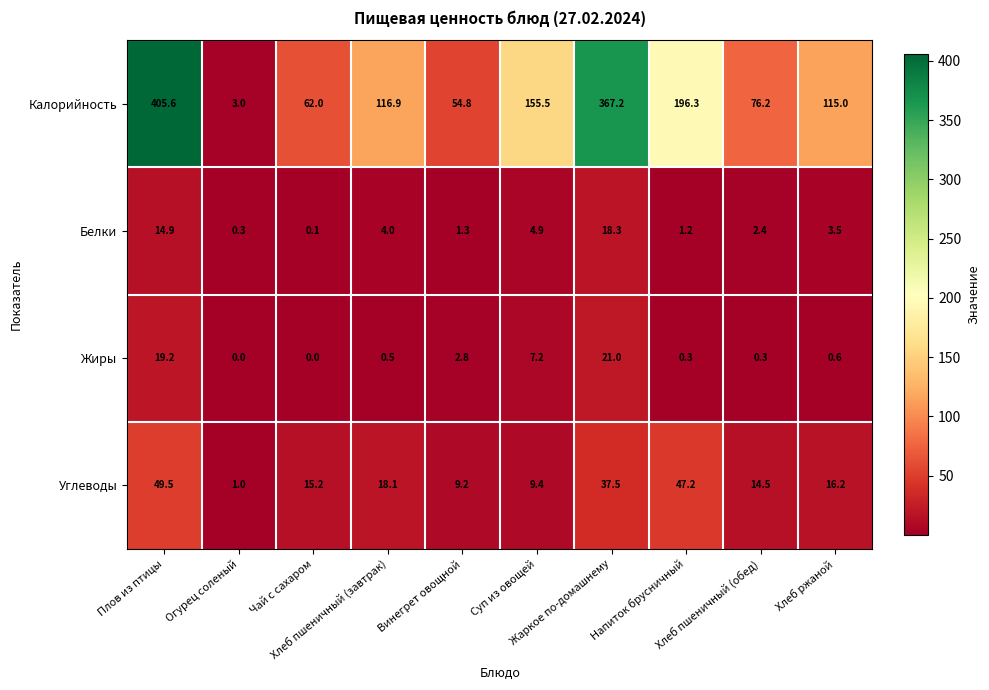

How many categories are shown in the chart?

10